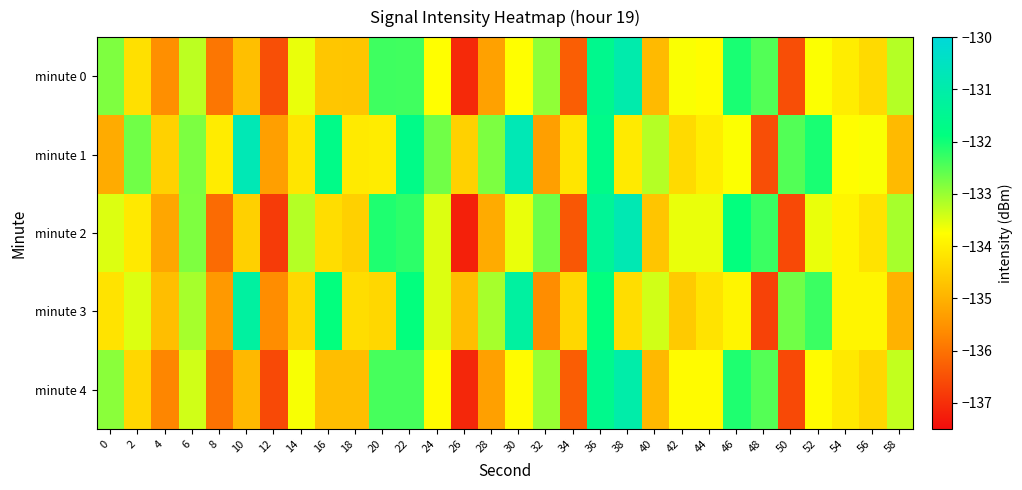

Which series has the largest range (max minus min)?

minute 2